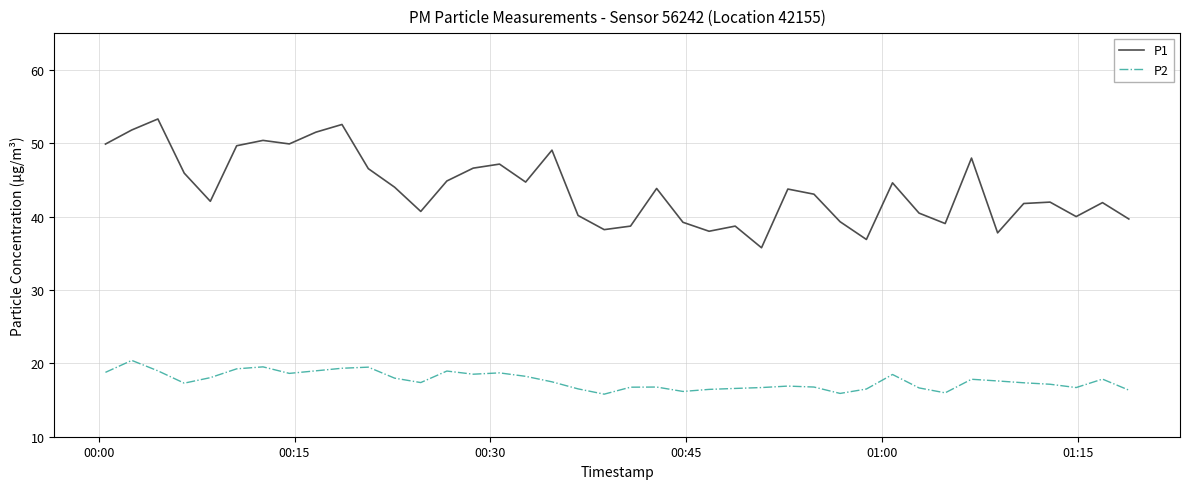

True or false: P1 and P2 cross at least once.

False